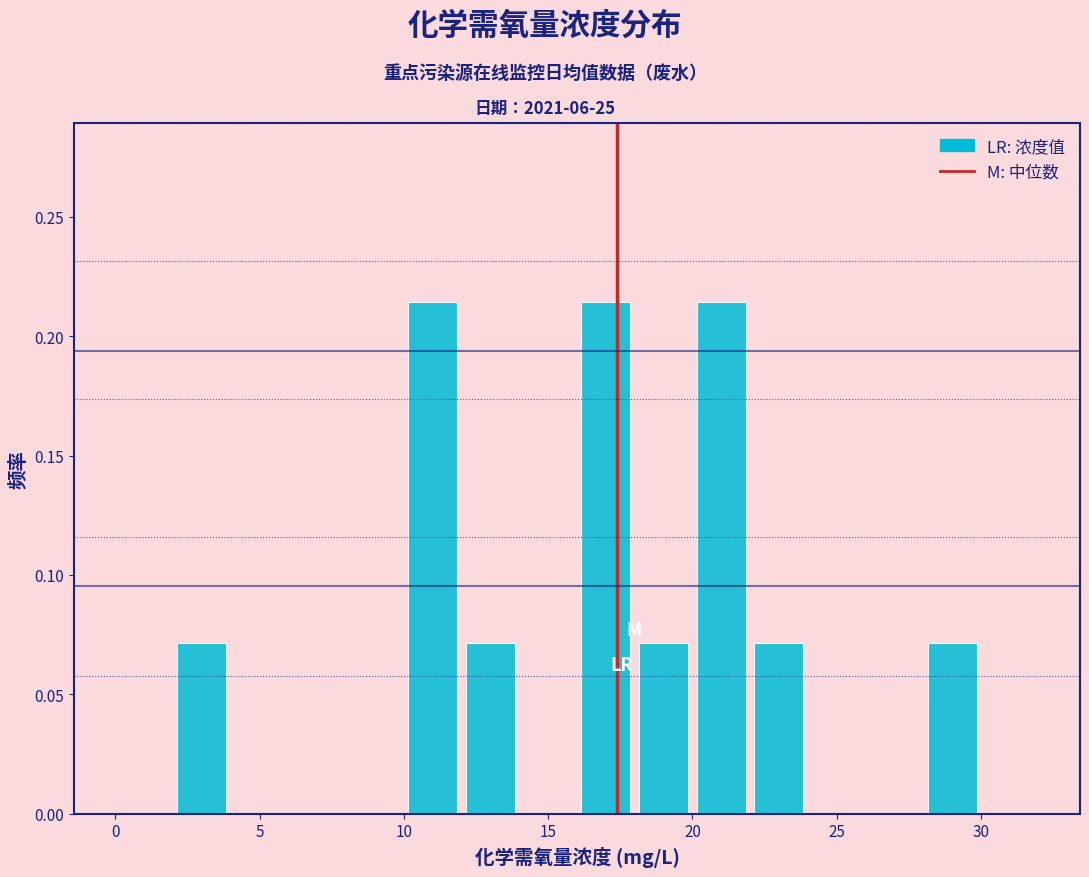

Reading left to right, list every bar in this chart as the range it spans on the x-axis followed by its height. The values are not printed on the chart, so give them approximately, as read against the axis.

0 to 2: 0
2 to 4: 0.070
4 to 6: 0
6 to 8: 0
8 to 10: 0
10 to 12: 0.215
12 to 14: 0.070
14 to 16: 0
16 to 18: 0.215
18 to 20: 0.070
20 to 22: 0.215
22 to 24: 0.070
24 to 26: 0
26 to 28: 0
28 to 30: 0.070
30 to 32: 0